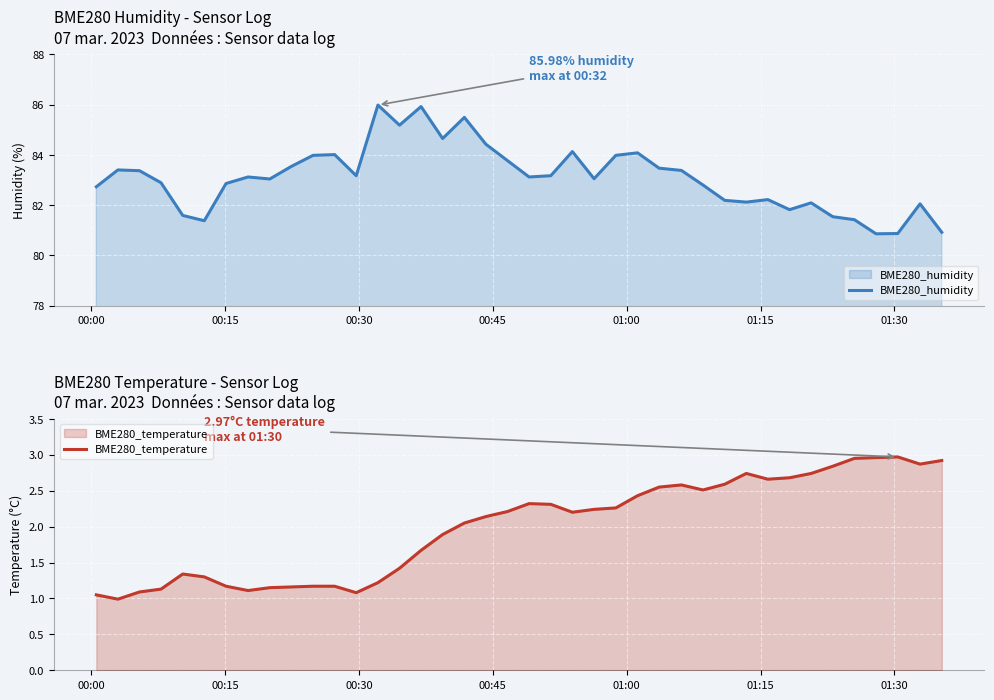

How many series are shown in this chart?

2